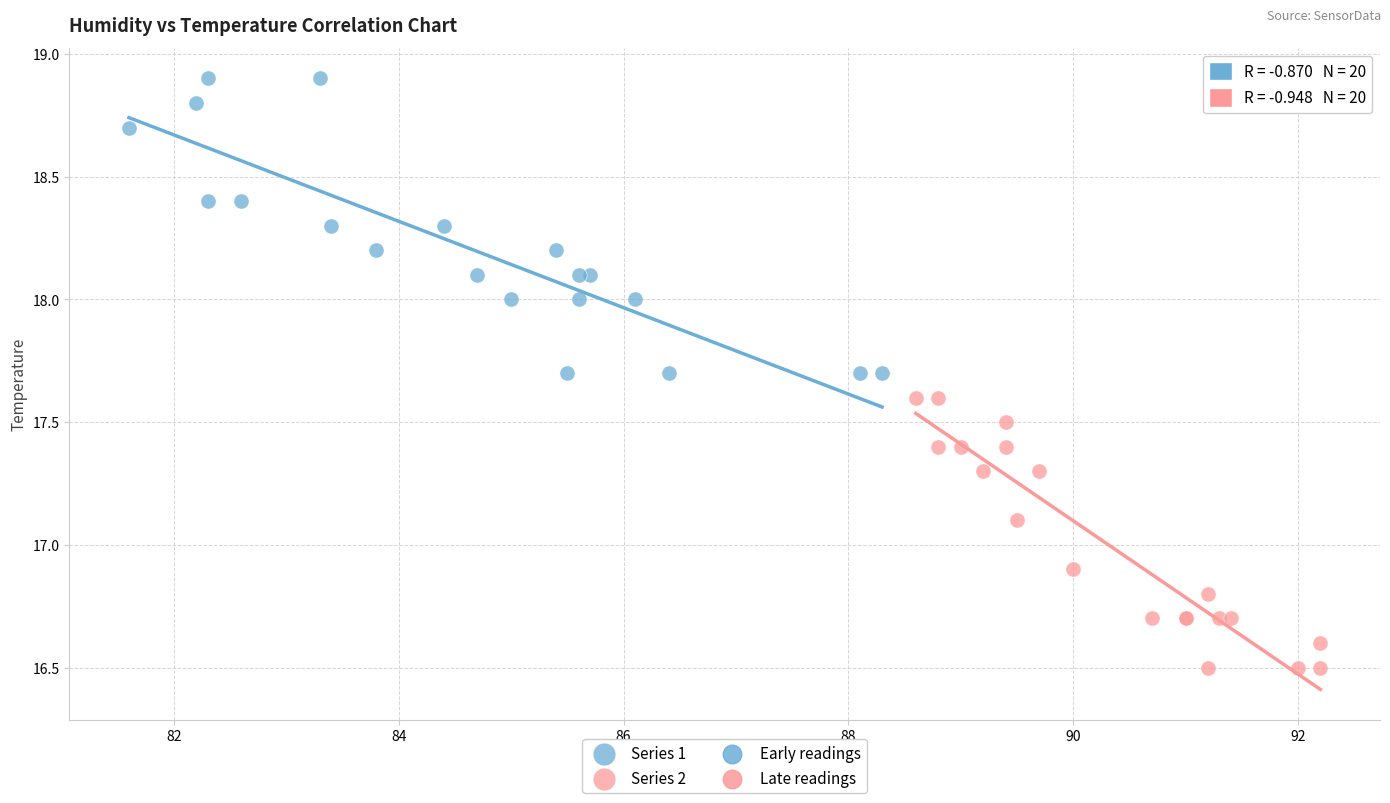

Which series has the widest spread of Y values?

Series 1